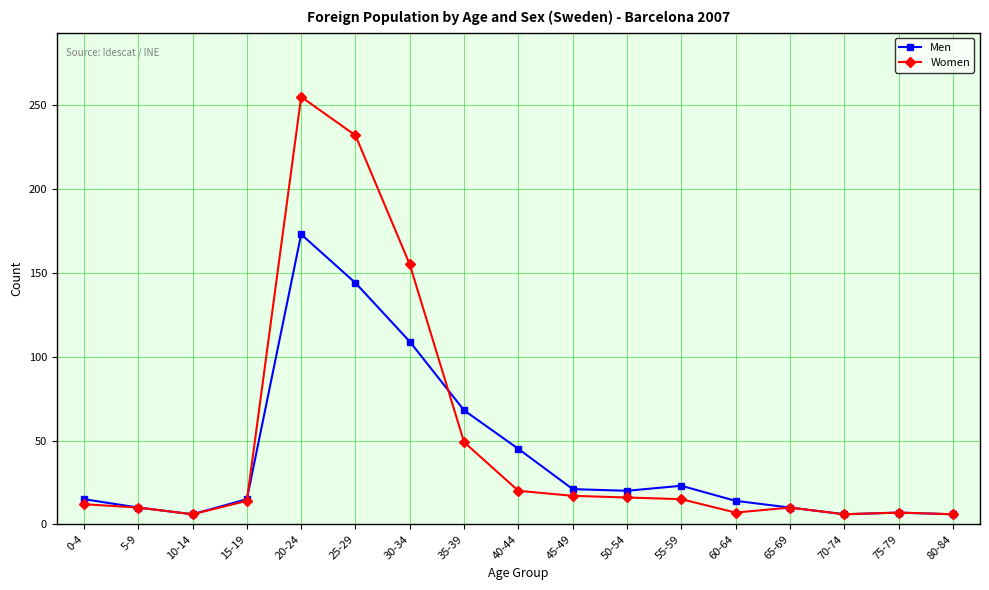

The Women series shows 7 at 60-64. True or false?

True